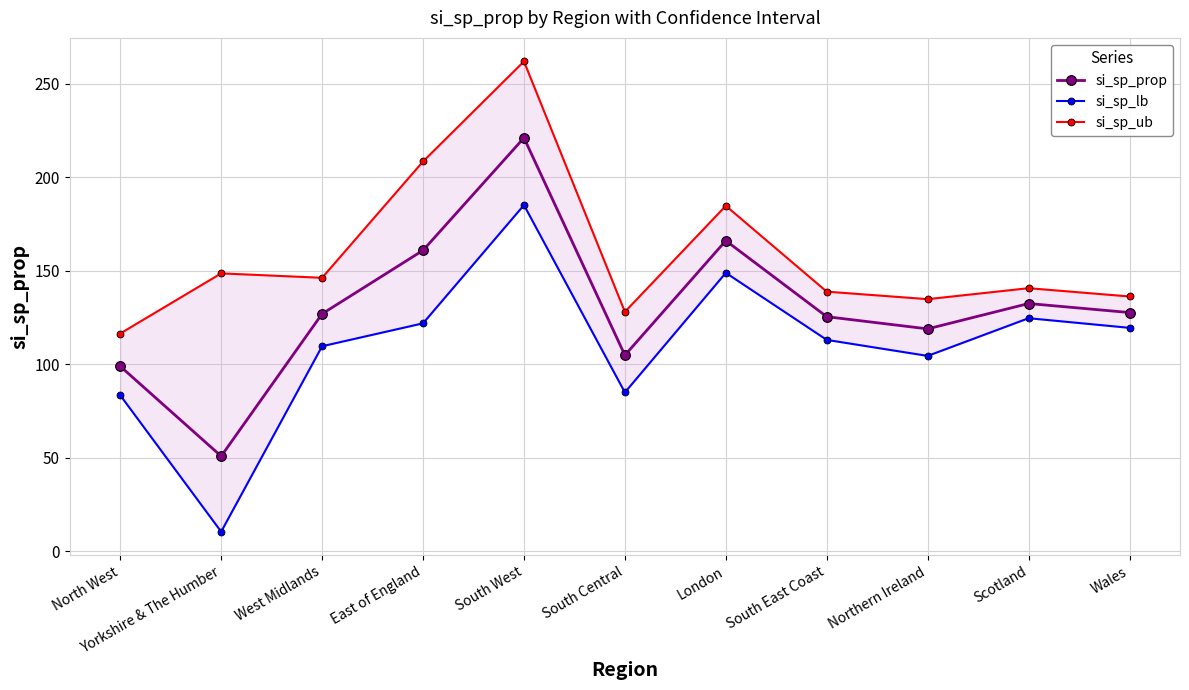

What is the difference between the highest and lowest values at North West?

33.0